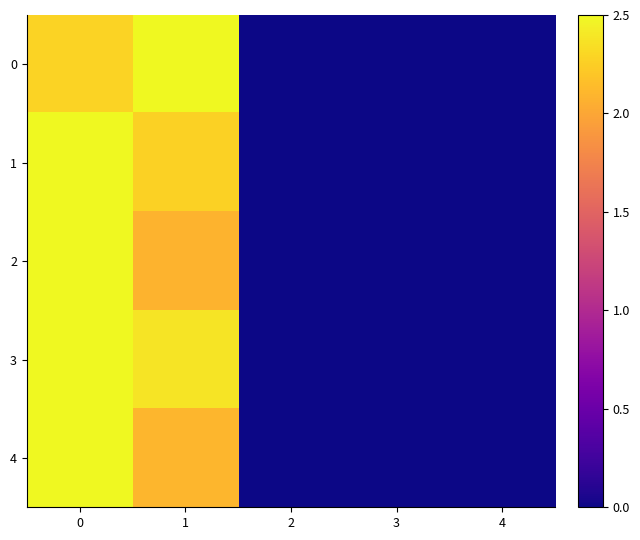

Reading left to right, extract all data points from this chart.

0: 0=2.3	1=2.5	2=0.0	3=0.0	4=0.0
1: 0=2.5	1=2.3	2=0.0	3=0.0	4=0.0
2: 0=2.5	1=2.1	2=0.0	3=0.0	4=0.0
3: 0=2.5	1=2.4	2=0.0	3=0.0	4=0.0
4: 0=2.5	1=2.1	2=0.0	3=0.0	4=0.0